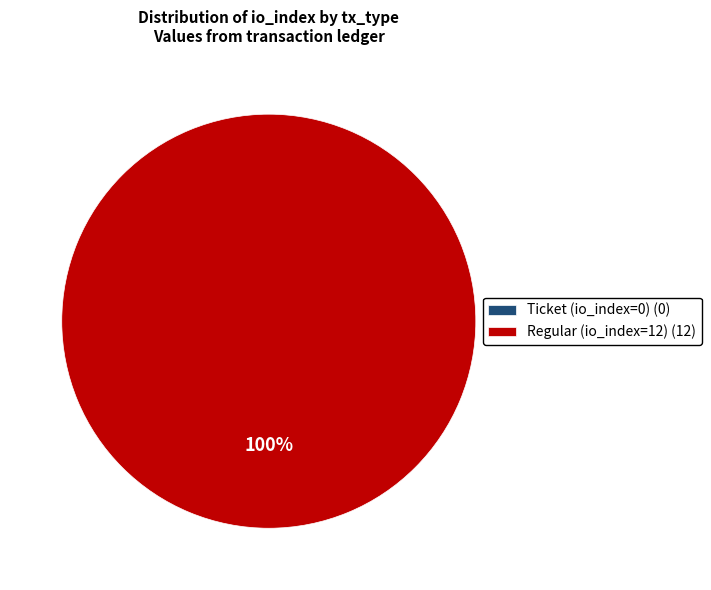

What is the smallest slice in the pie chart?

Ticket (io_index=0)